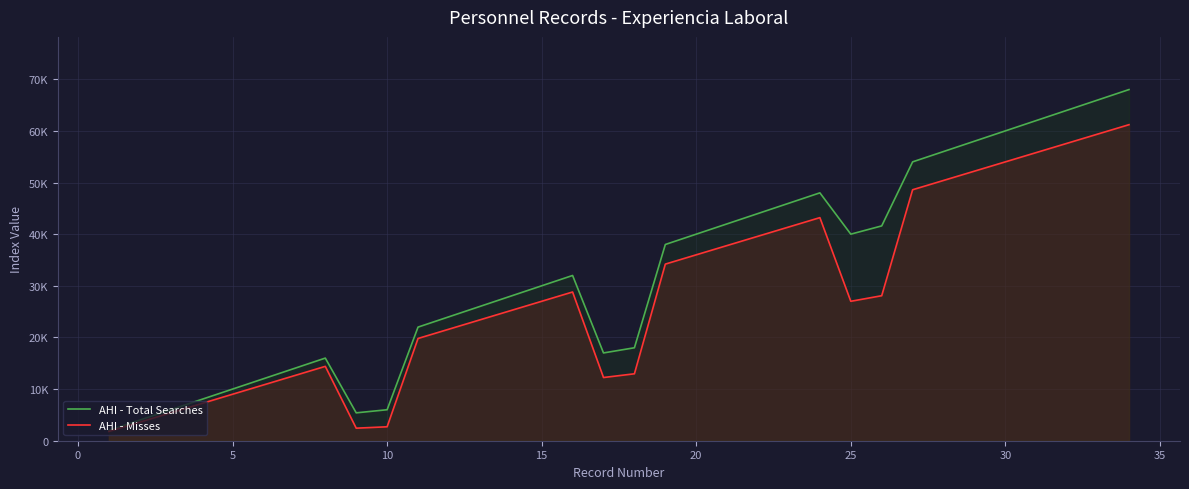

What is the greatest value displayed?

68000